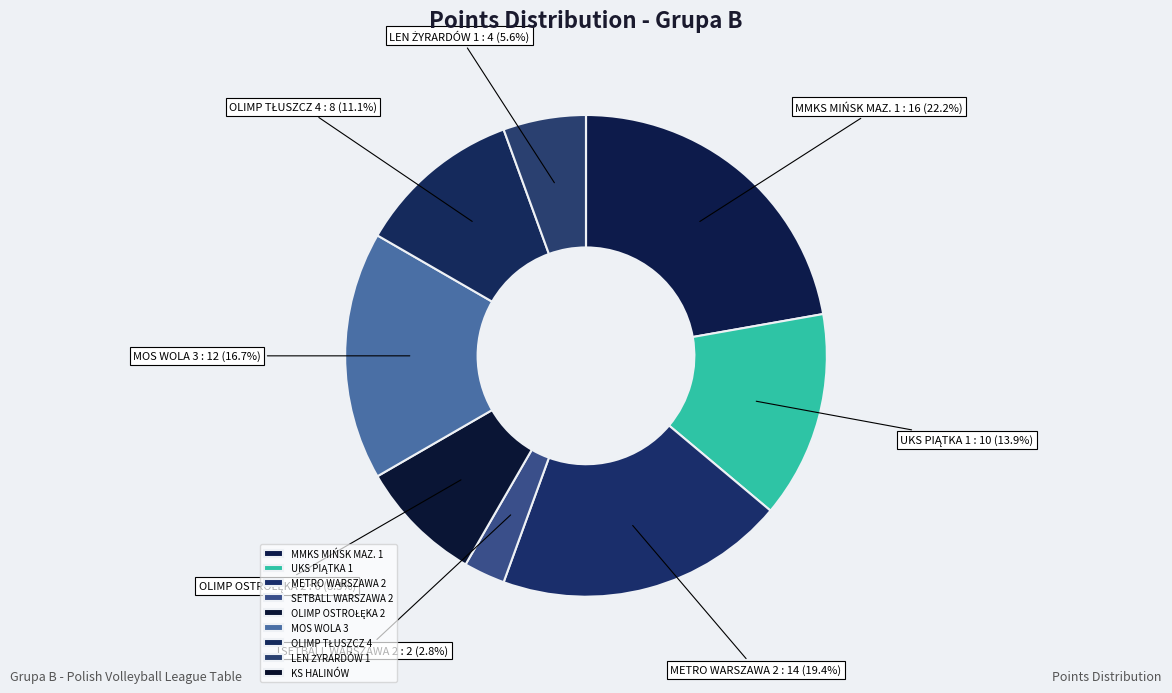

Approximately how many times larger is the value at MMKS MIŃSK MAZ. 1 compared to OLIMP OSTROŁĘKA 2?

2.7